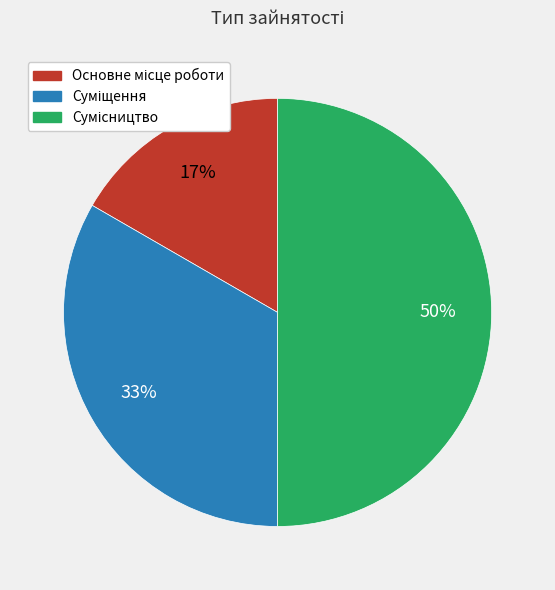

To the nearest percent, what is the difference between the largest and smallest slice percentages?

33%